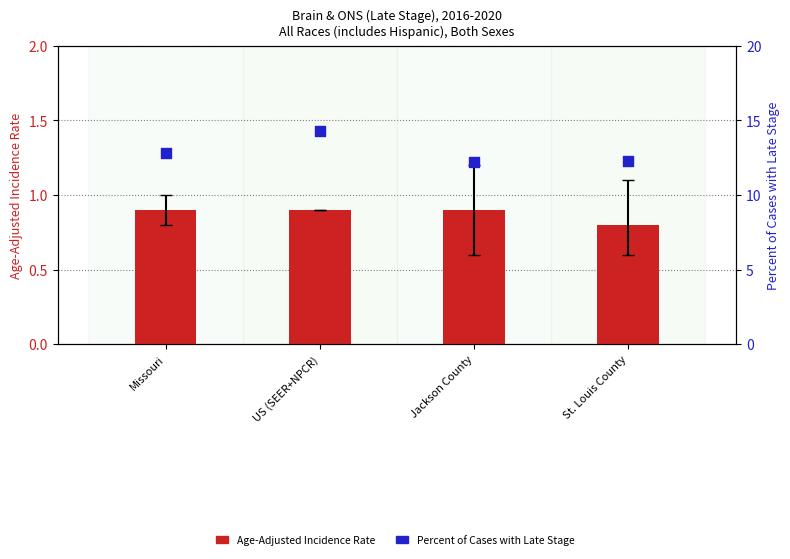

At which category is the sum across all series the highest?

US (SEER+NPCR)